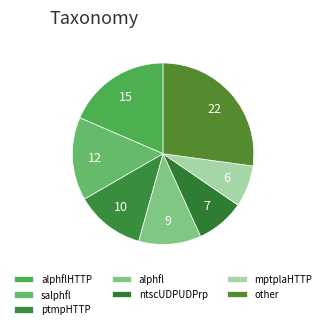

How many slices are in this pie chart?

7